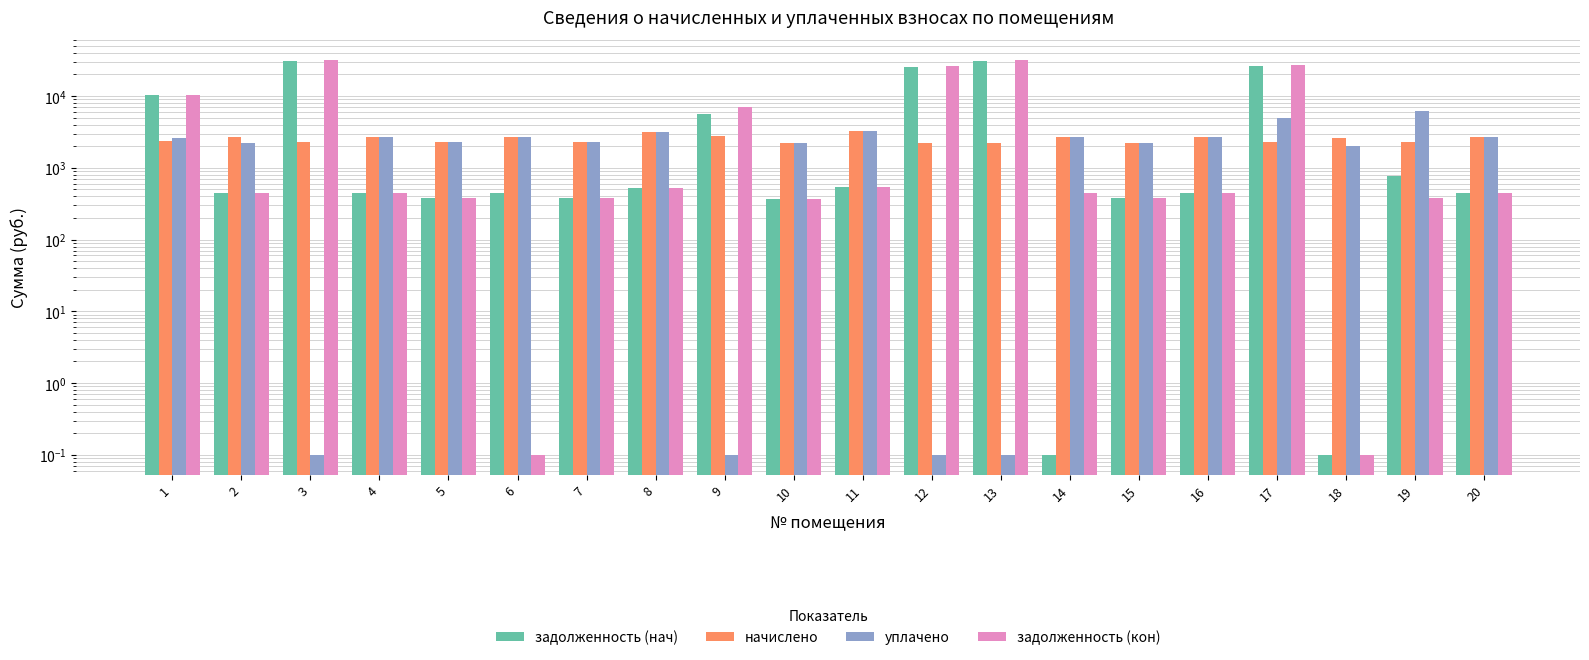

Between 15 and 5, which is larger?

5